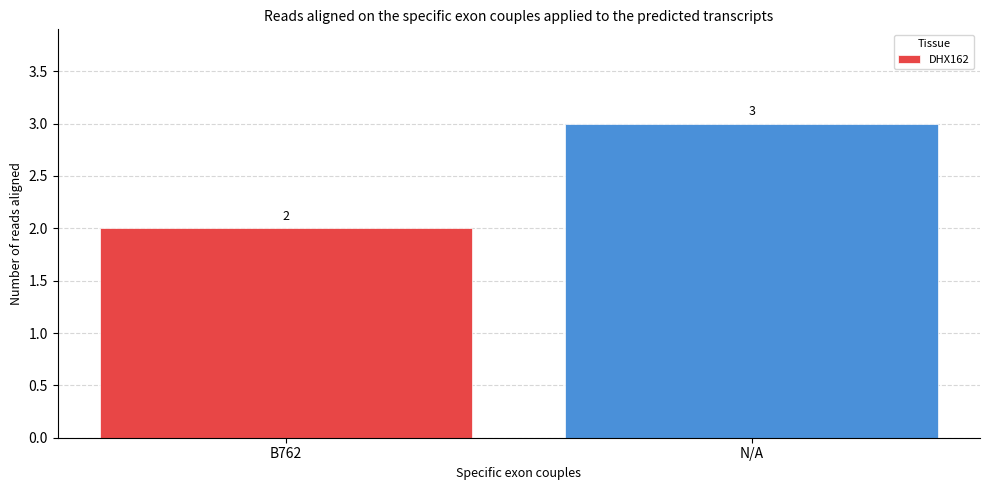

Reading left to right, what are all the values shown in this chart?

B762=2	N/A=3